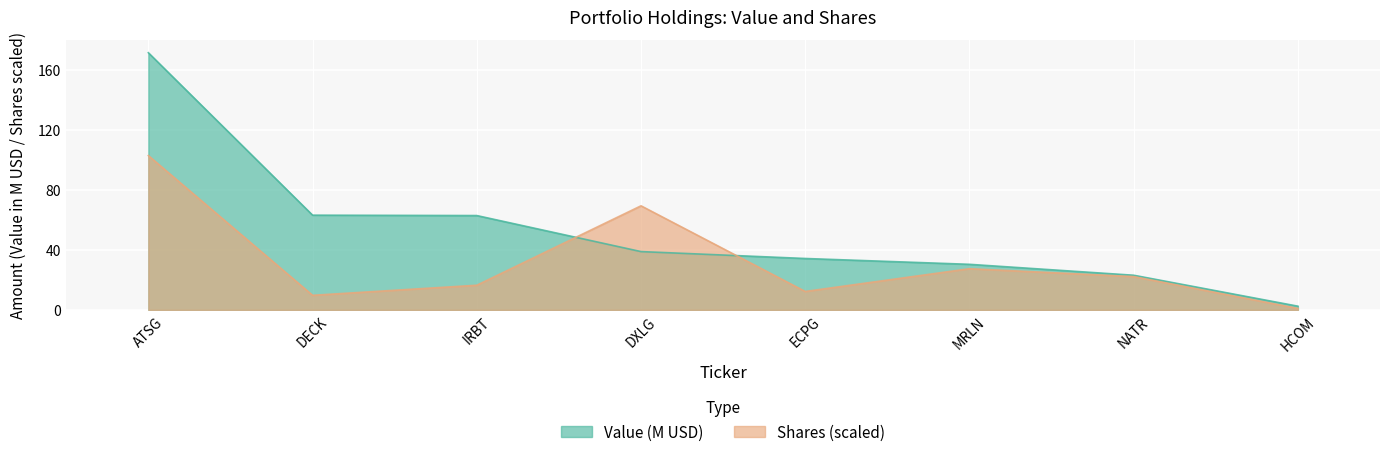

Reading right to left, transcribe all the data shown in this chart.

Value: 2.5	23.1	30.4	34.3	38.9	62.9	63.2	171.5
Shares or principal amount: 1.0	22.2	27.5	12.3	69.4	16.4	9.7	102.9